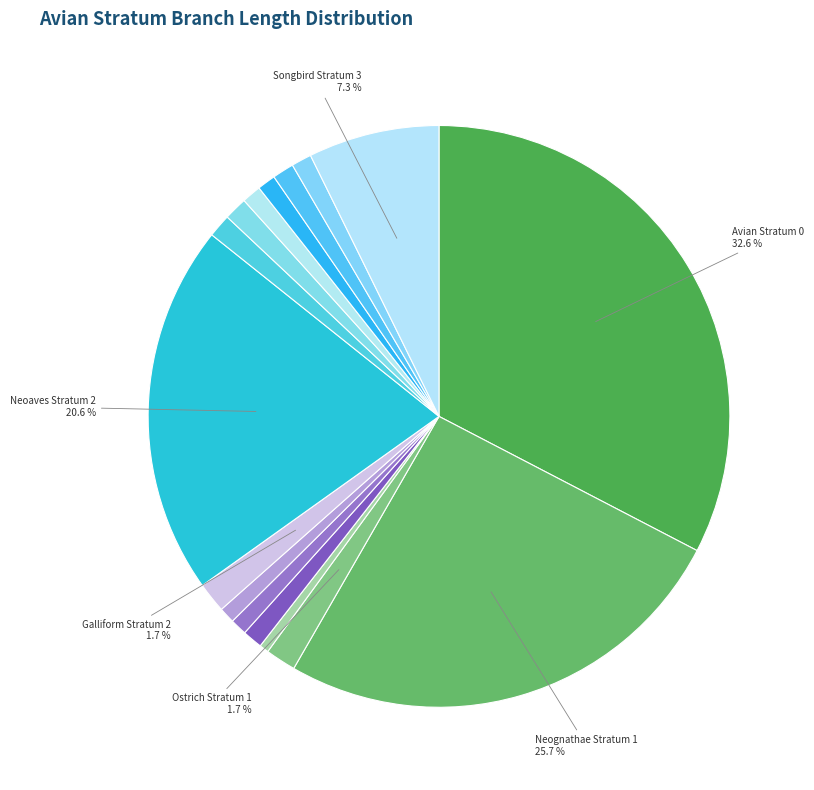

Is there any slice that represents more than half of the pie?

No